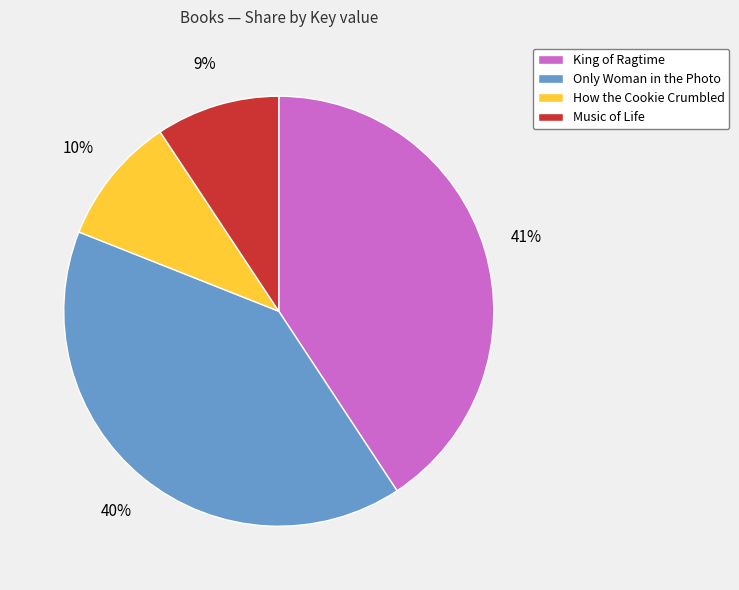

To the nearest percent, what is the combined percentage of King of Ragtime and Only Woman in the Photo?

81%